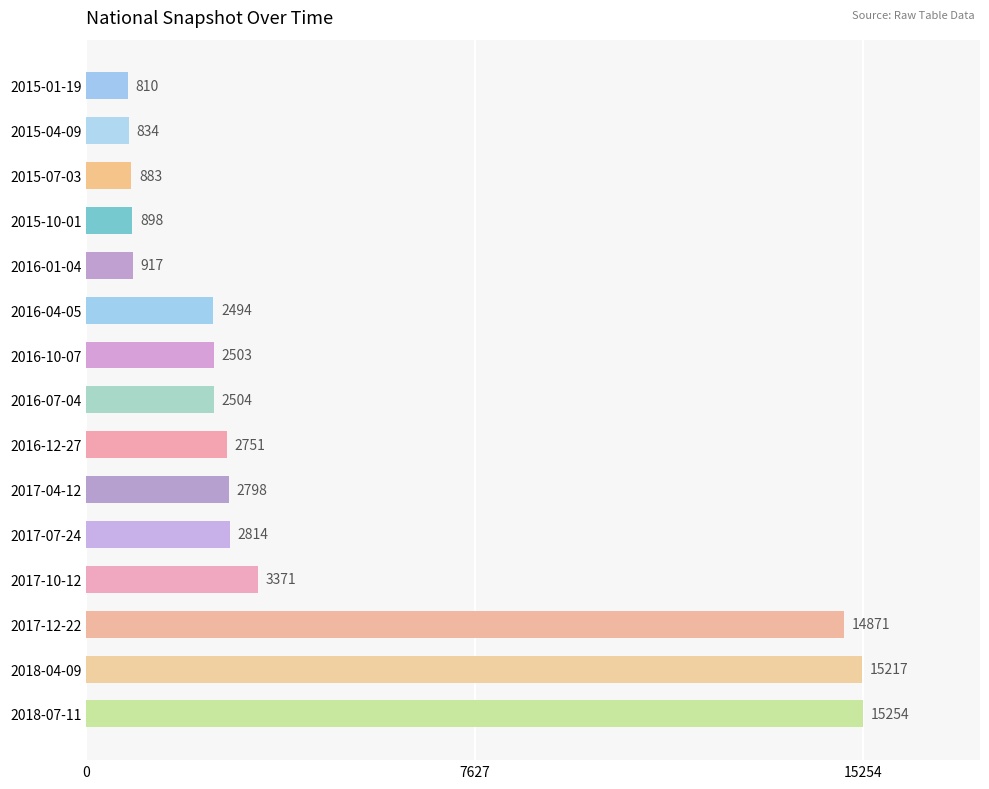

The value at 2016-10-07 is 2503. True or false?

True